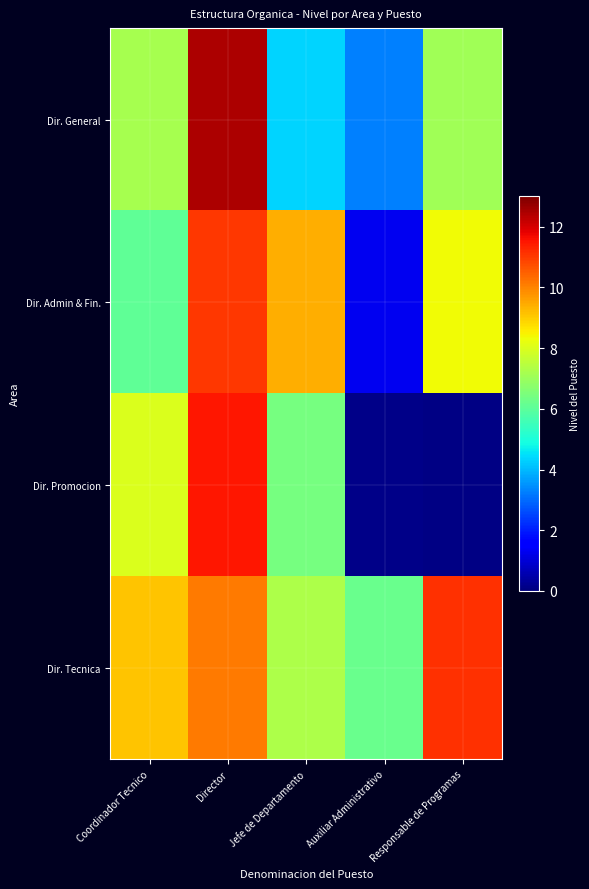

Reading left to right, extract all data points from this chart.

Dir. General: Coordinador Tecnico=7.2	Director=12.5	Jefe de Departamento=4.4	Auxiliar Administrativo=3.3	Responsable de Programas=7.1
Dir. Admin & Fin.: Coordinador Tecnico=6.1	Director=11.0	Jefe de Departamento=9.4	Auxiliar Administrativo=1.3	Responsable de Programas=8.4
Dir. Promocion: Coordinador Tecnico=8.0	Director=11.5	Jefe de Departamento=6.4	Auxiliar Administrativo=0.1	Responsable de Programas=0.1
Dir. Tecnica: Coordinador Tecnico=9.1	Director=10.2	Jefe de Departamento=7.3	Auxiliar Administrativo=6.2	Responsable de Programas=11.1